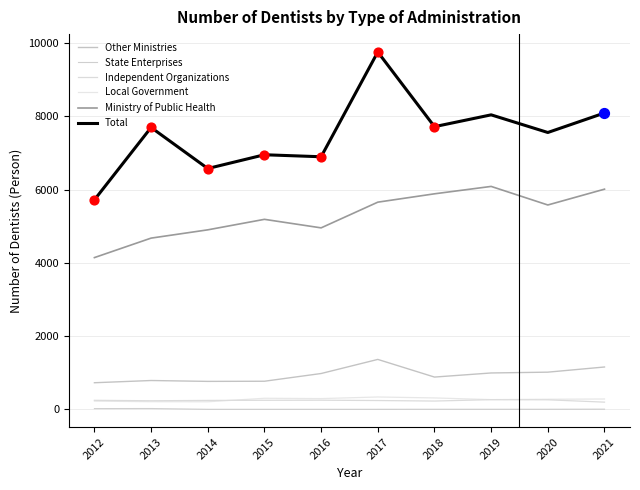

At how many categories does at least one series exceed 9151?

1